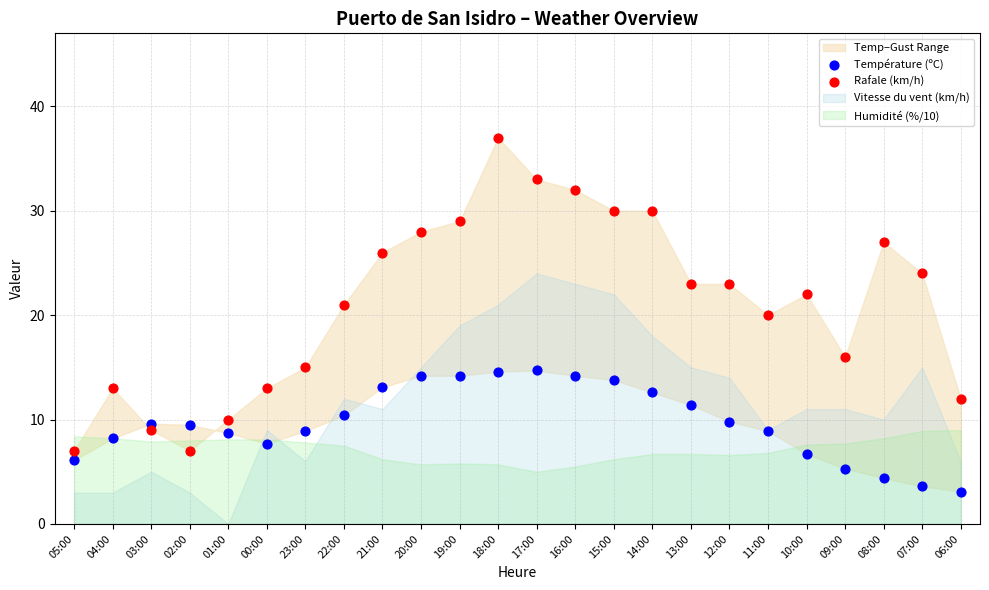

Which series has the largest Y range (max minus min)?

Rafale (km/h)